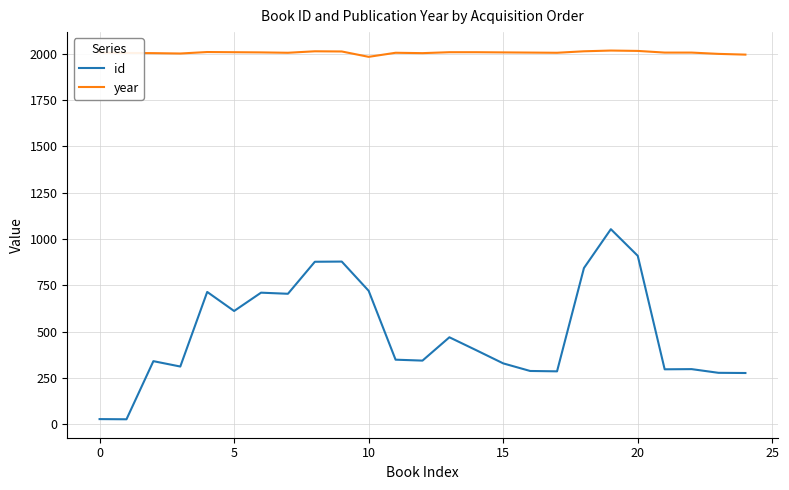

True or false: year and id cross at least once.

False